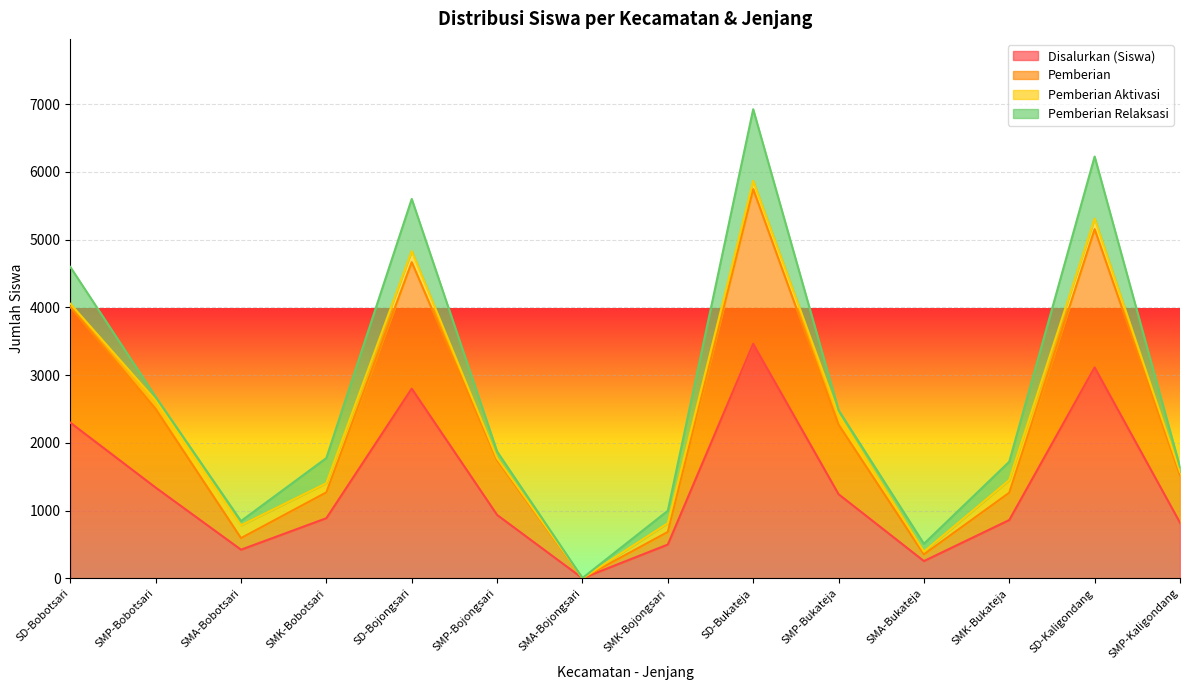

Is it true that Disalurkan (Siswa) equals 2299 at SD-Bobotsari?

True